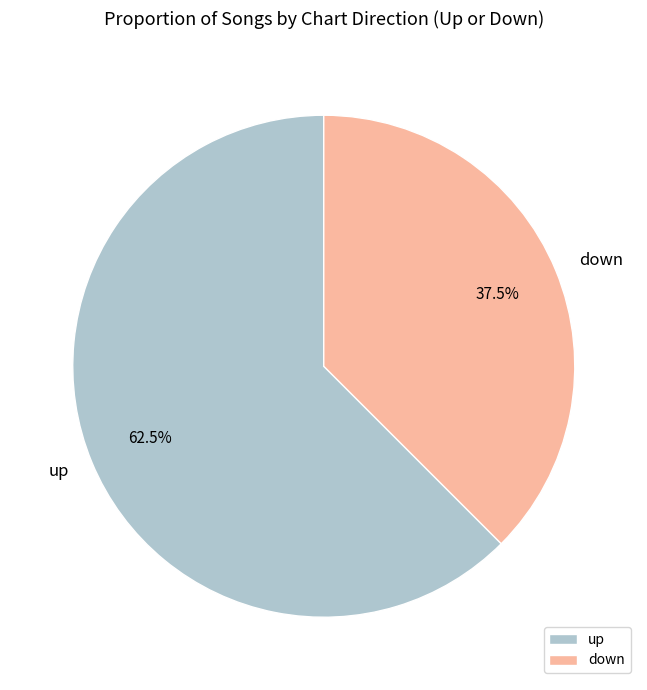

To the nearest percent, what is the difference between the down and up slice percentages?

25%